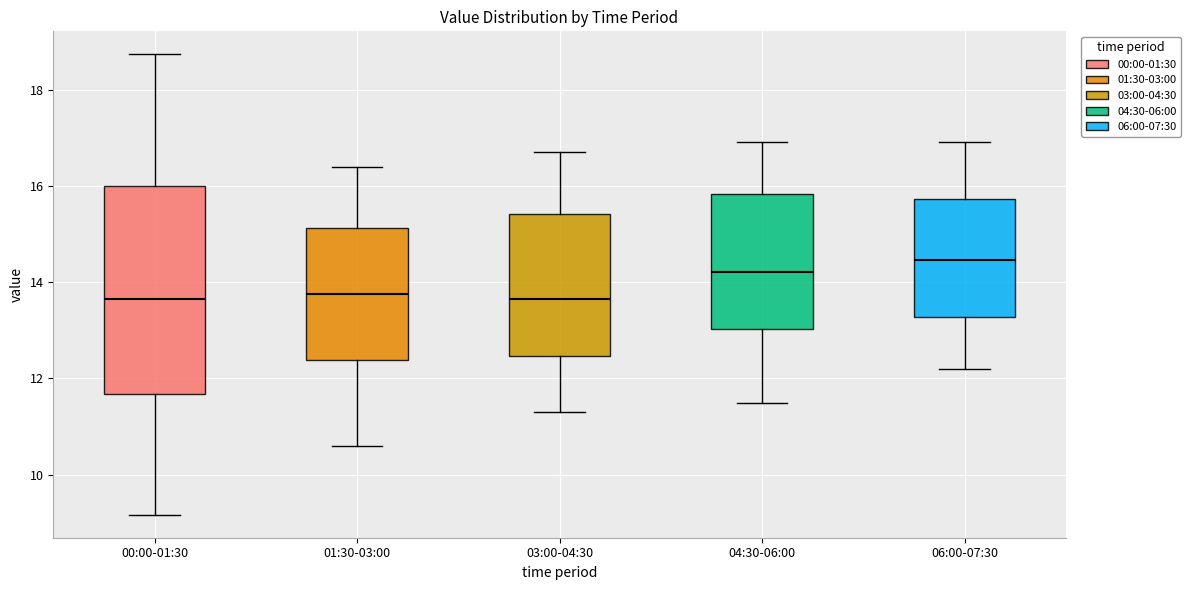

Reading left to right, transcribe this box plot: for each box, give where its median line is, the range the box spans, and where its two whiskers end, as read against the y-axis. The values are not printed on the chart, so give them approximately, as read against the axis.

00:00-01:30: median 13.6, box 11.6 to 16.0, whiskers 9.2 to 18.8
01:30-03:00: median 13.8, box 12.4 to 15.2, whiskers 10.6 to 16.4
03:00-04:30: median 13.6, box 12.4 to 15.4, whiskers 11.4 to 16.8
04:30-06:00: median 14.2, box 13.0 to 15.8, whiskers 11.6 to 17.0
06:00-07:30: median 14.4, box 13.2 to 15.8, whiskers 12.2 to 17.0